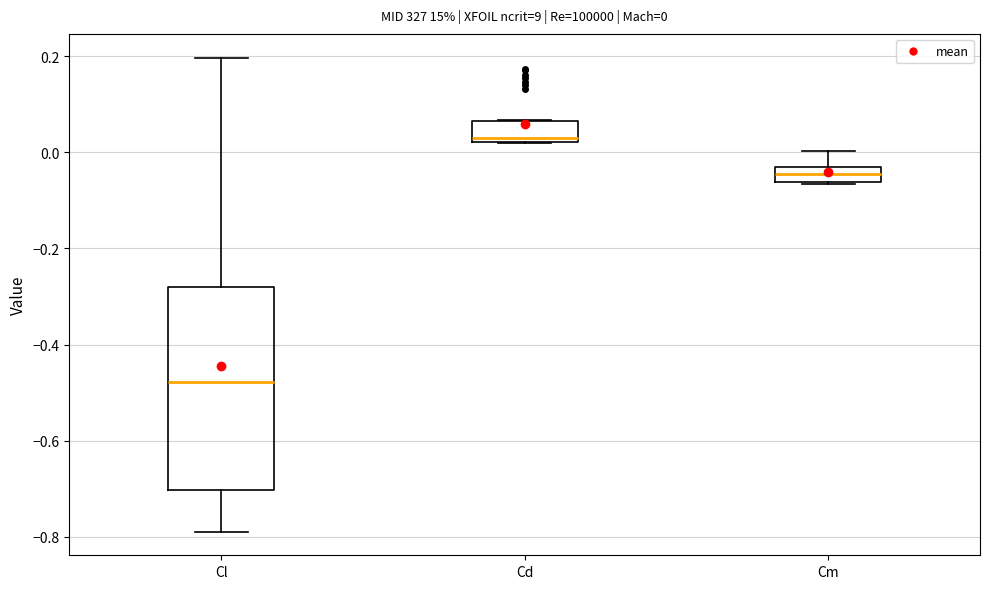

Which box has the highest median line?

Cd